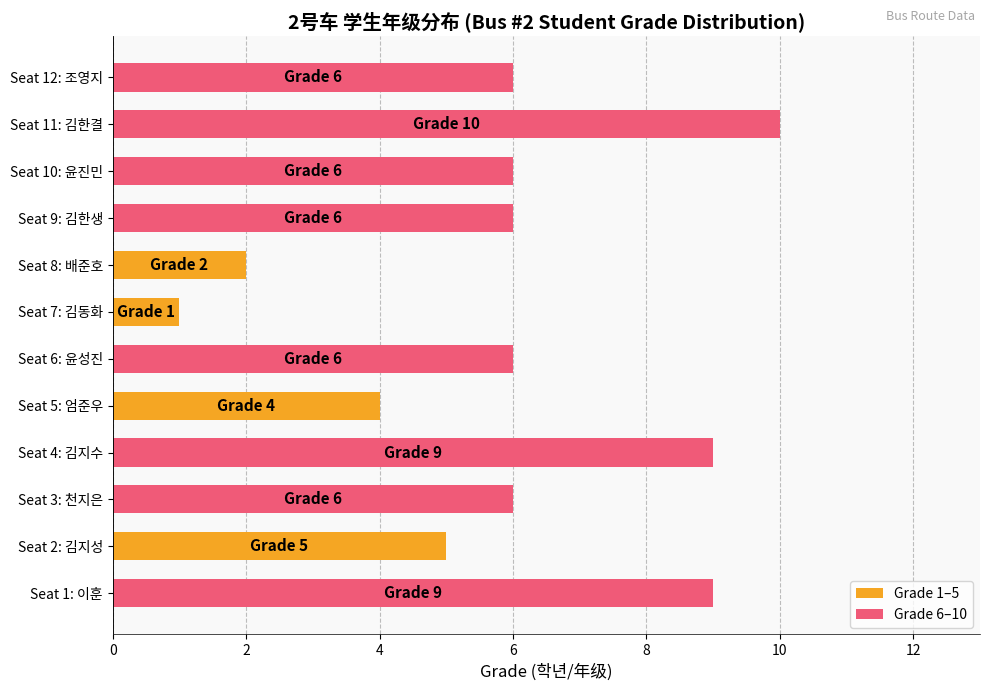

What is the difference between the second highest and minimum values?

8